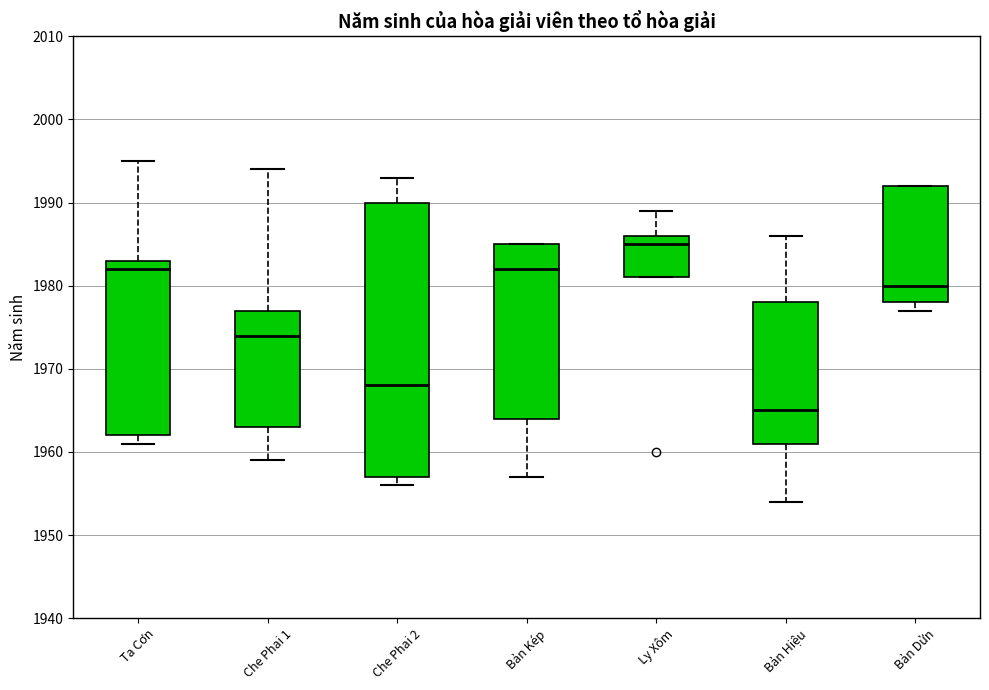

Reading left to right, read every box against the y-axis: the position of its median line, the range the box covers, and the ends of its whiskers. The values are not printed on the chart, so give them approximately, as read against the axis.

Ta Cơn: median 1982, box 1962 to 1983, whiskers 1961 to 1995
Che Phai 1: median 1974, box 1963 to 1977, whiskers 1959 to 1994
Che Phai 2: median 1968, box 1957 to 1990, whiskers 1956 to 1993
Bản Kép: median 1982, box 1964 to 1985, whiskers 1957 to 1985
Ly Xôm: median 1985, box 1981 to 1986, whiskers 1981 to 1989
Bản Hiệu: median 1965, box 1961 to 1978, whiskers 1954 to 1986
Bản Dửn: median 1980, box 1978 to 1992, whiskers 1977 to 1992